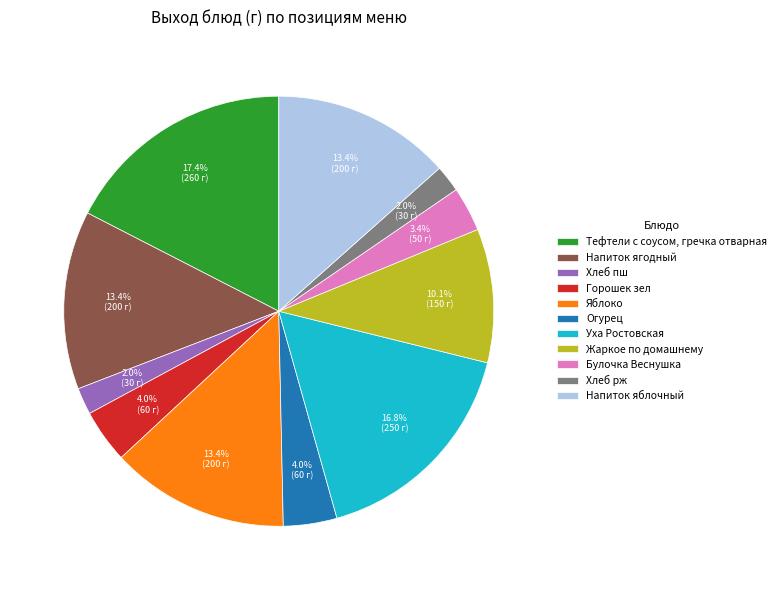

Does any single category account for the majority?

No